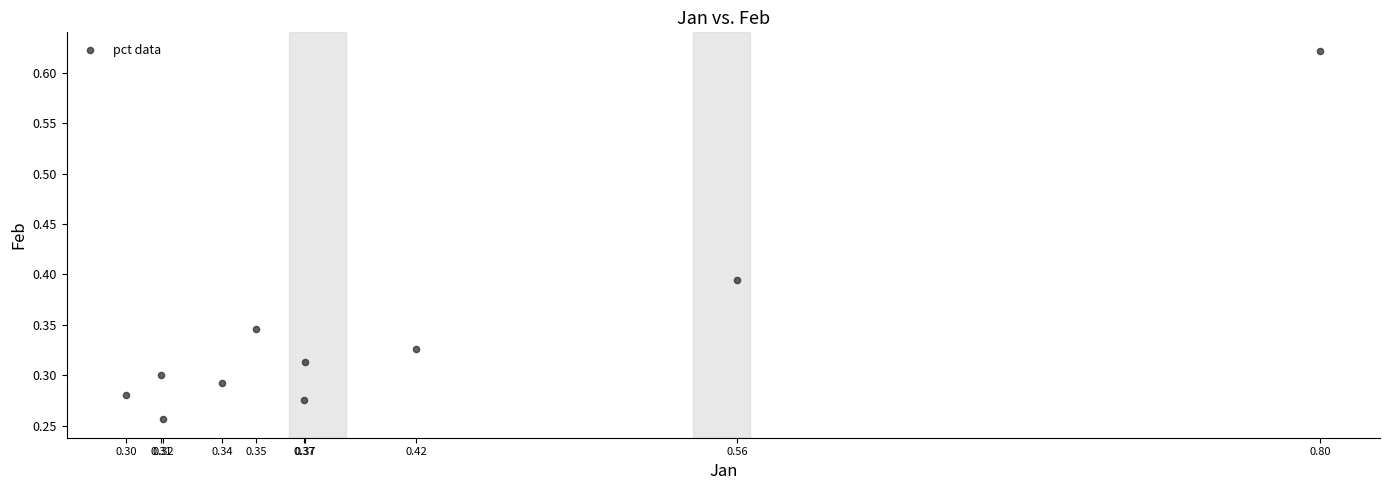

What is the range of X values (max minus min)?

0.5